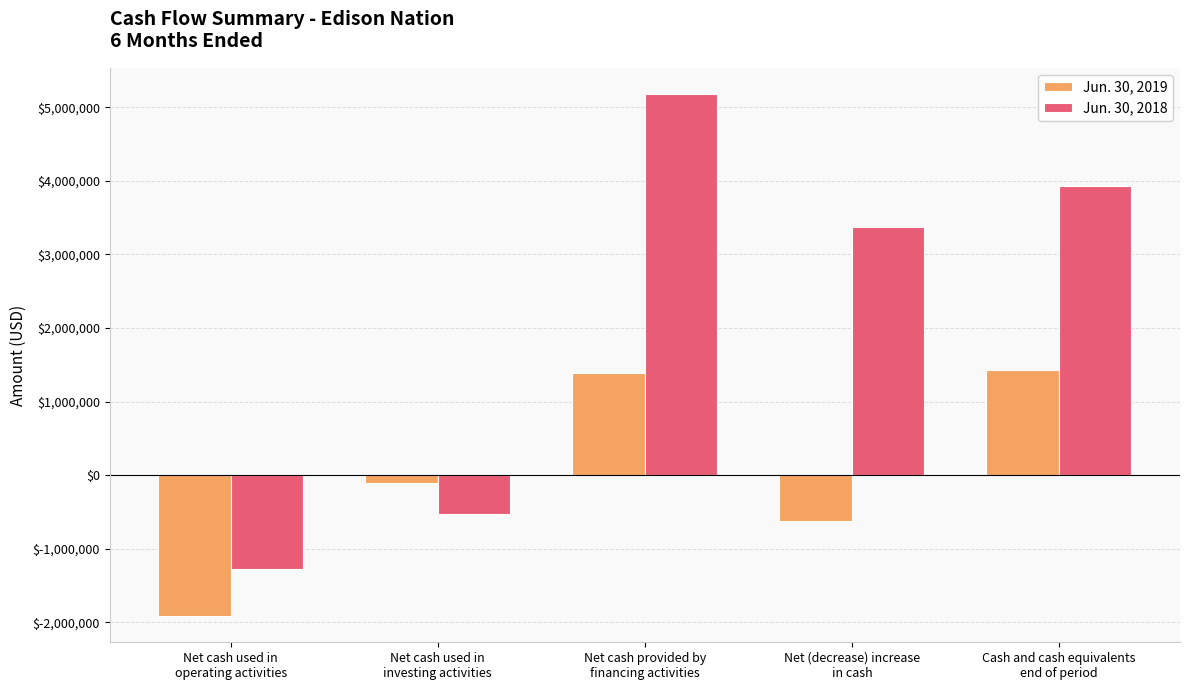

What value does the Jun. 30, 2018 series have at Net cash provided by
financing activities, to the nearest 100?

5180500